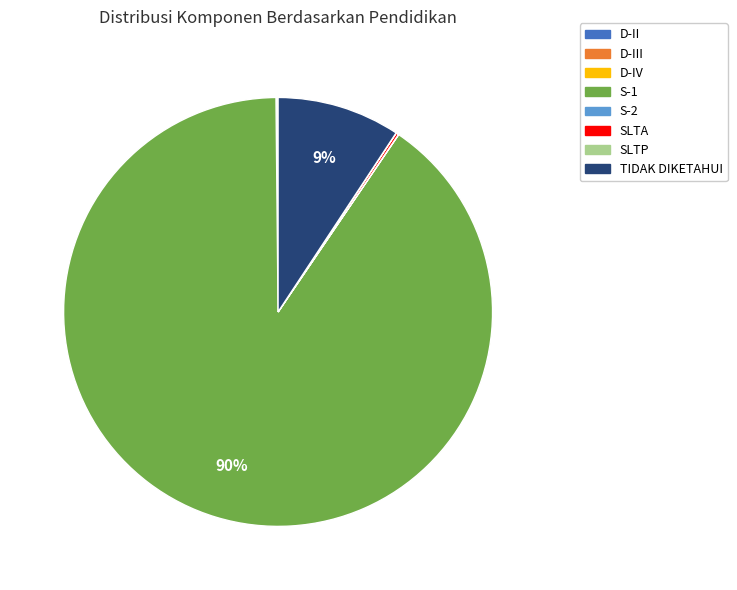

To the nearest percent, what is the average slice percentage?

12%